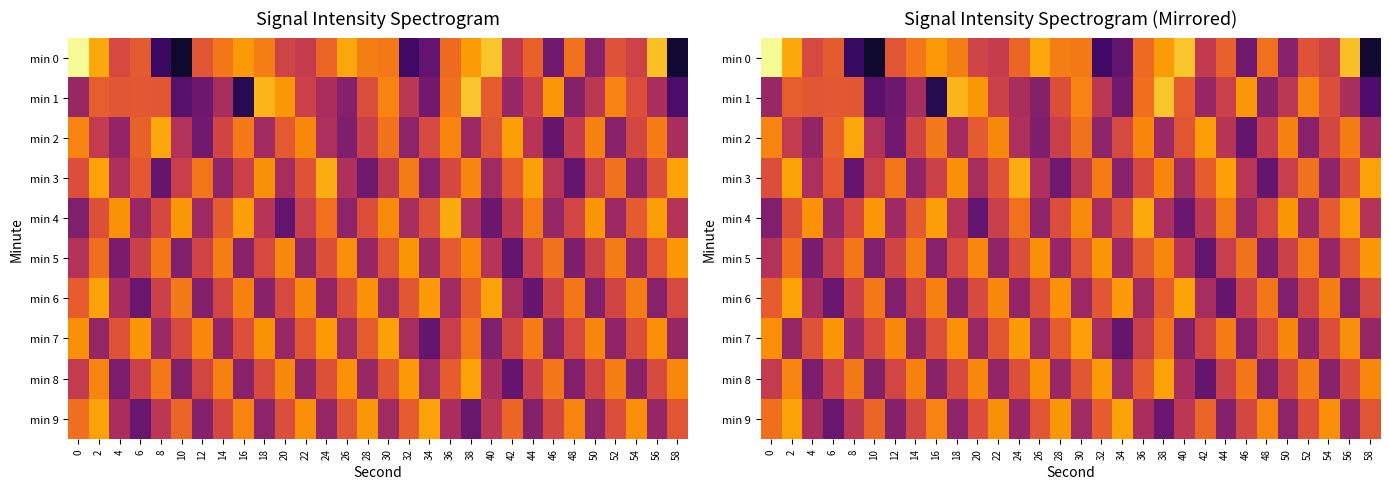

True or false: min 0 has a value of -99.2 at 28.

True